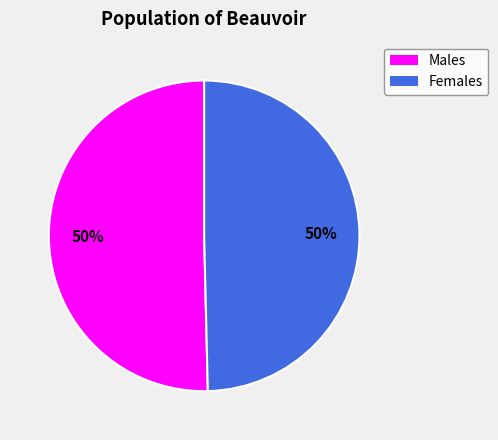

To the nearest percent, what is the average slice percentage?

50%